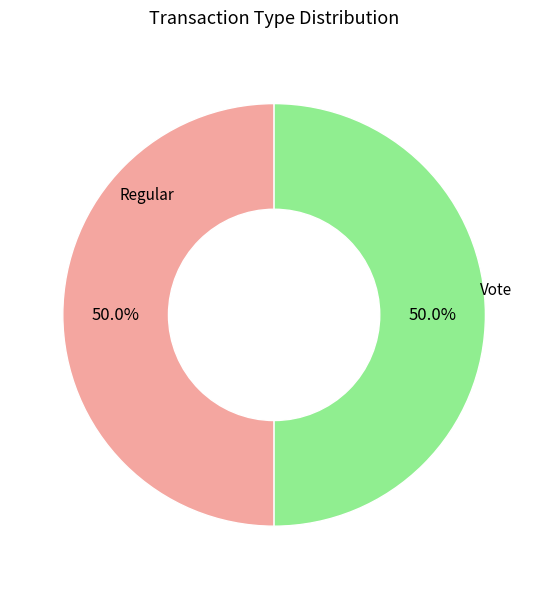

Approximately how many times larger is the value at Regular compared to Vote?

1.0